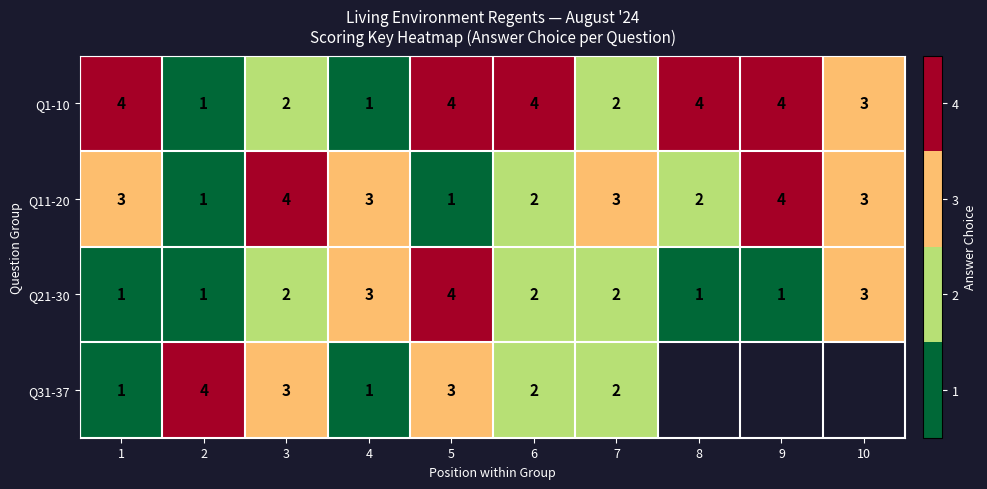

Which label corresponds to the smallest value in the chart?

2